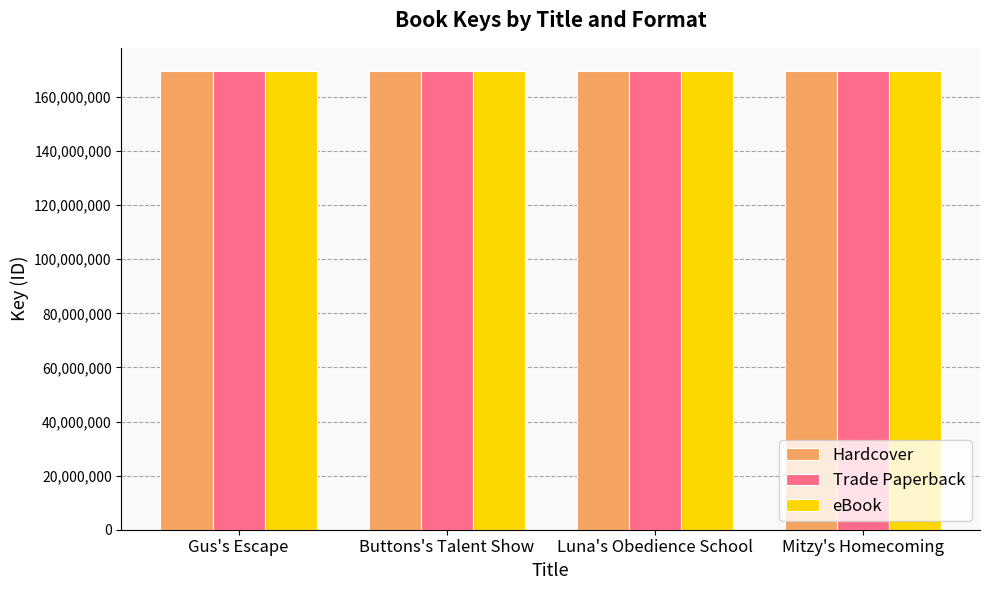

How many Trade Paperback values are between 169644622 and 169653362?

3